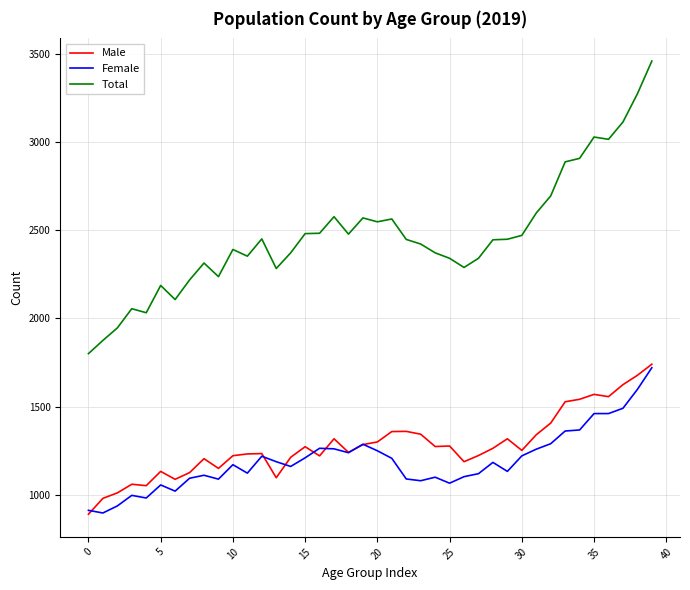

What is the difference between the maximum and minimum values in the Female series?

824